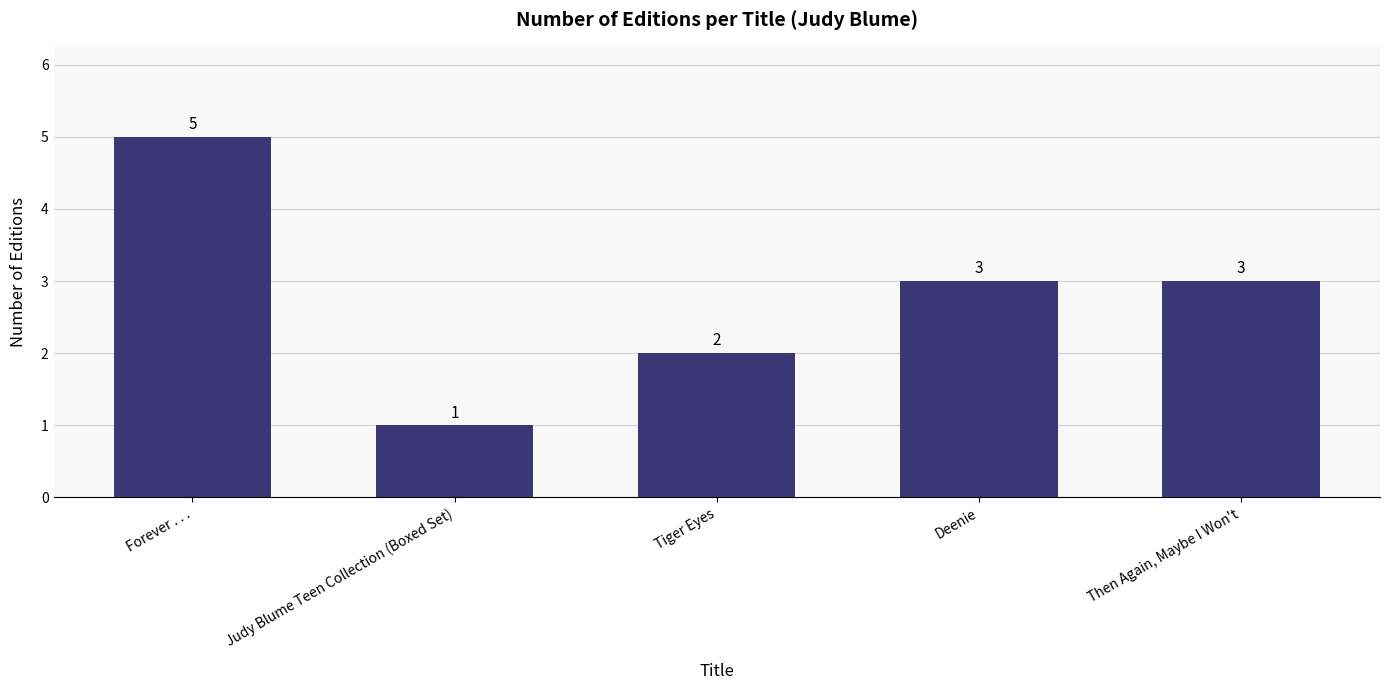

What position from the left is Tiger Eyes?

3